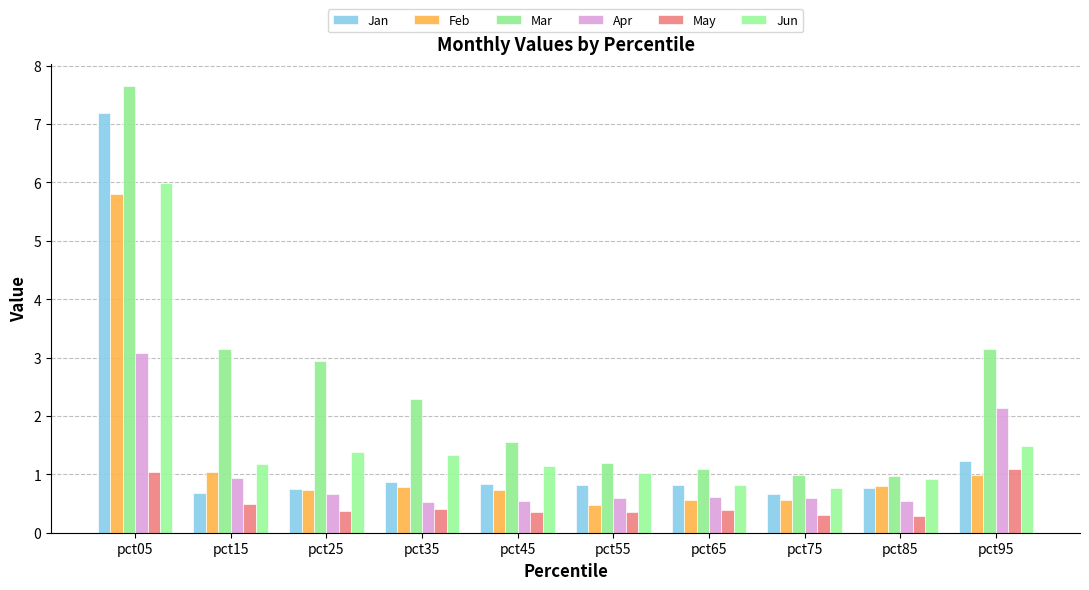

What are all the series names shown in the legend?

Jan, Feb, Mar, Apr, May, Jun